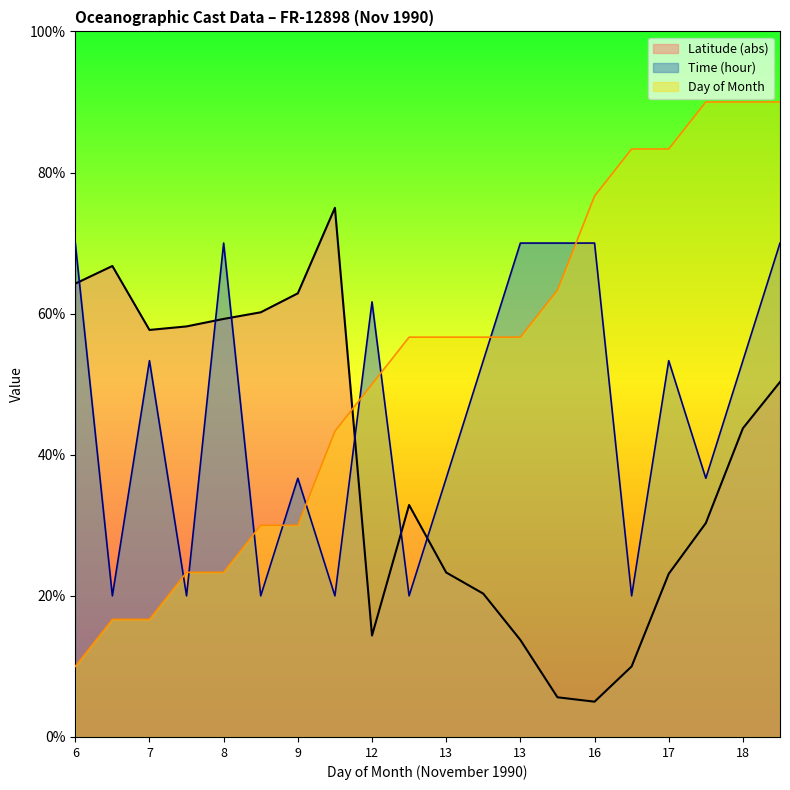

Which series has the largest total across all categories?

Day of Month